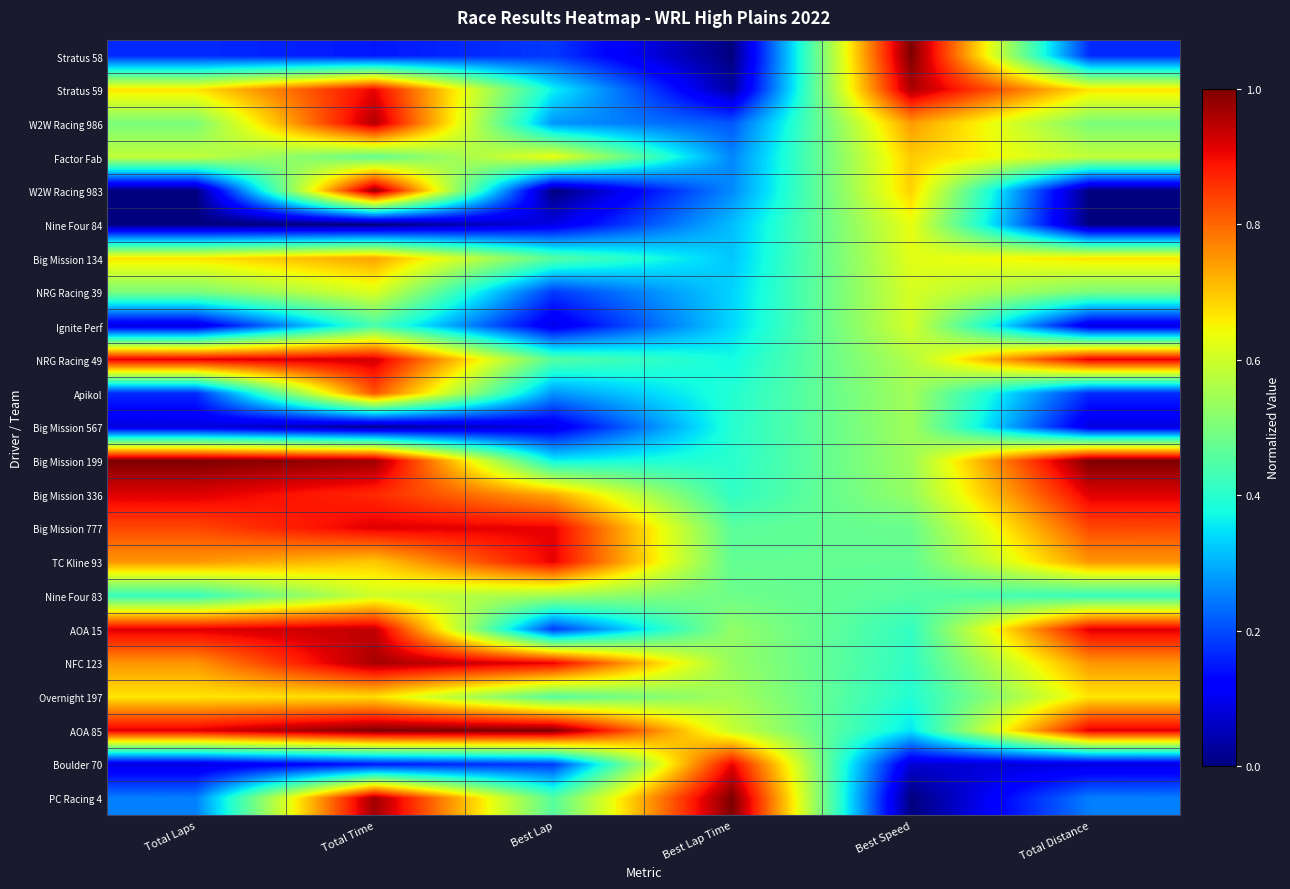

Reading left to right, what are all the values shown in this chart?

Stratus 58: Total Laps=0.2	Total Time=0.1	Best Lap=0.2	Best Lap Time=0.0	Best Speed=1.0	Total Distance=0.2
Stratus 59: Total Laps=0.7	Total Time=0.9	Best Lap=0.4	Best Lap Time=0.0	Best Speed=1.0	Total Distance=0.7
W2W Racing 986: Total Laps=0.5	Total Time=1.0	Best Lap=0.3	Best Lap Time=0.2	Best Speed=0.7	Total Distance=0.5
Factor Fab: Total Laps=0.6	Total Time=0.5	Best Lap=0.6	Best Lap Time=0.3	Best Speed=0.7	Total Distance=0.6
W2W Racing 983: Total Laps=0.0	Total Time=1.0	Best Lap=0.0	Best Lap Time=0.3	Best Speed=0.7	Total Distance=0.0
Nine Four 84: Total Laps=0.0	Total Time=0.0	Best Lap=0.1	Best Lap Time=0.3	Best Speed=0.6	Total Distance=0.0
Big Mission 134: Total Laps=0.7	Total Time=0.7	Best Lap=0.5	Best Lap Time=0.3	Best Speed=0.6	Total Distance=0.7
NRG Racing 39: Total Laps=0.5	Total Time=0.6	Best Lap=0.2	Best Lap Time=0.3	Best Speed=0.6	Total Distance=0.5
Ignite Perf: Total Laps=0.1	Total Time=0.4	Best Lap=0.1	Best Lap Time=0.3	Best Speed=0.6	Total Distance=0.1
NRG Racing 49: Total Laps=0.9	Total Time=0.9	Best Lap=0.5	Best Lap Time=0.4	Best Speed=0.6	Total Distance=0.9
Apikol: Total Laps=0.2	Total Time=0.8	Best Lap=0.3	Best Lap Time=0.4	Best Speed=0.5	Total Distance=0.2
Big Mission 567: Total Laps=0.1	Total Time=0.0	Best Lap=0.1	Best Lap Time=0.4	Best Speed=0.5	Total Distance=0.1
Big Mission 199: Total Laps=1.0	Total Time=1.0	Best Lap=0.4	Best Lap Time=0.4	Best Speed=0.5	Total Distance=1.0
Big Mission 336: Total Laps=0.9	Total Time=0.9	Best Lap=0.7	Best Lap Time=0.4	Best Speed=0.5	Total Distance=0.9
Big Mission 777: Total Laps=0.8	Total Time=0.9	Best Lap=0.9	Best Lap Time=0.5	Best Speed=0.5	Total Distance=0.8
TC Kline 93: Total Laps=0.8	Total Time=0.7	Best Lap=0.9	Best Lap Time=0.5	Best Speed=0.5	Total Distance=0.8
Nine Four 83: Total Laps=0.4	Total Time=0.6	Best Lap=0.5	Best Lap Time=0.5	Best Speed=0.5	Total Distance=0.4
AOA 15: Total Laps=0.9	Total Time=0.9	Best Lap=0.2	Best Lap Time=0.5	Best Speed=0.4	Total Distance=0.9
NFC 123: Total Laps=0.8	Total Time=1.0	Best Lap=0.9	Best Lap Time=0.5	Best Speed=0.4	Total Distance=0.8
Overnight 197: Total Laps=0.7	Total Time=0.7	Best Lap=0.5	Best Lap Time=0.5	Best Speed=0.4	Total Distance=0.7
AOA 85: Total Laps=0.9	Total Time=1.0	Best Lap=1.0	Best Lap Time=0.6	Best Speed=0.4	Total Distance=0.9
Boulder 70: Total Laps=0.1	Total Time=0.1	Best Lap=0.2	Best Lap Time=0.9	Best Speed=0.1	Total Distance=0.1
PC Racing 4: Total Laps=0.2	Total Time=1.0	Best Lap=0.5	Best Lap Time=1.0	Best Speed=0.0	Total Distance=0.2